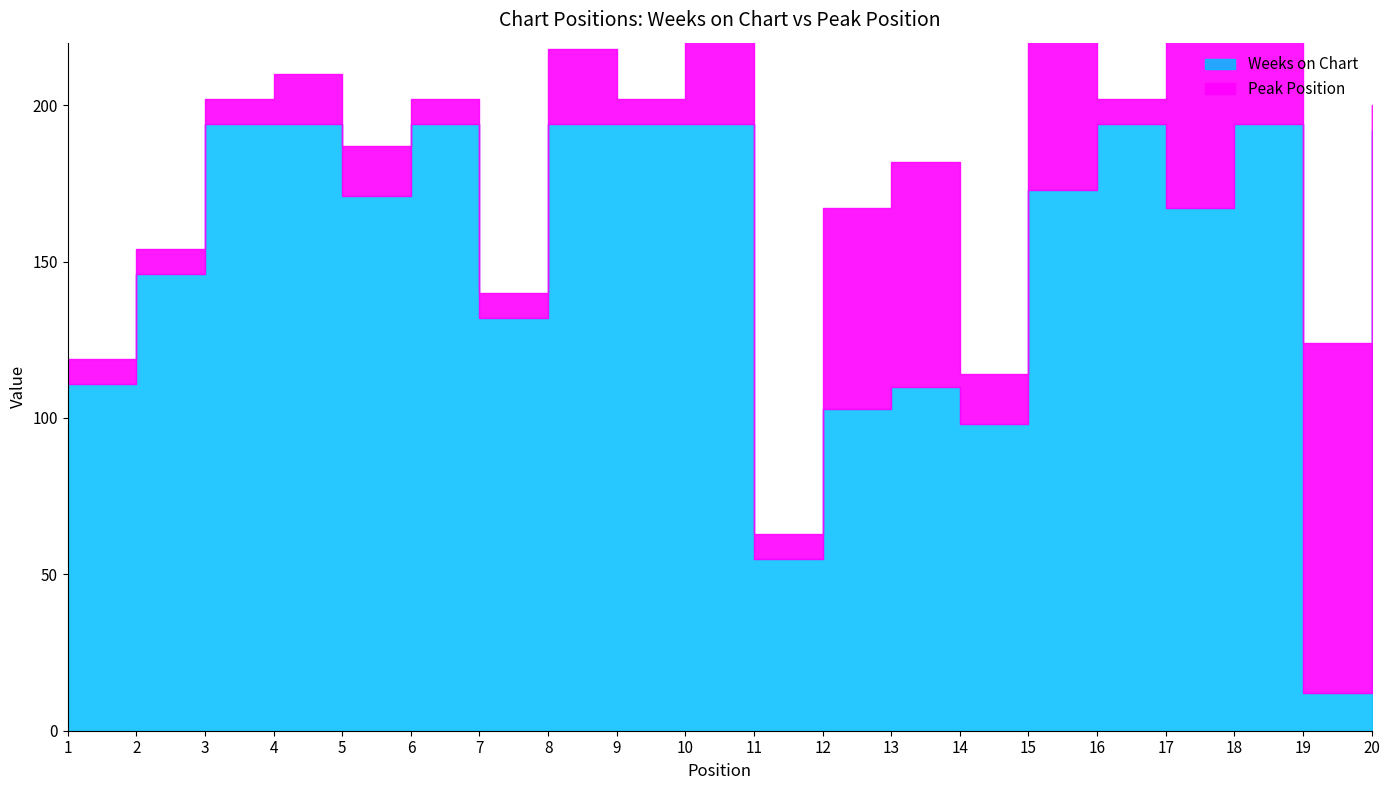

What is the sum of the Weeks on Chart values at 16 and 3?

388